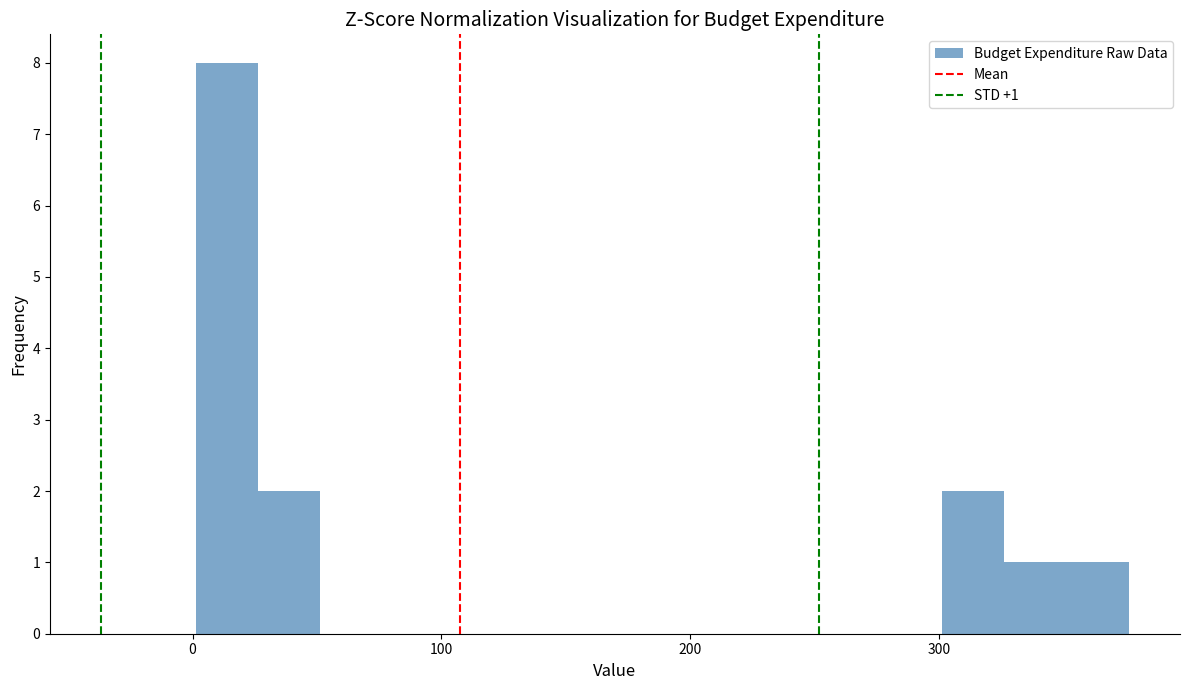

Read against the x-axis, roughly where is the centre of the tallest bar?

10